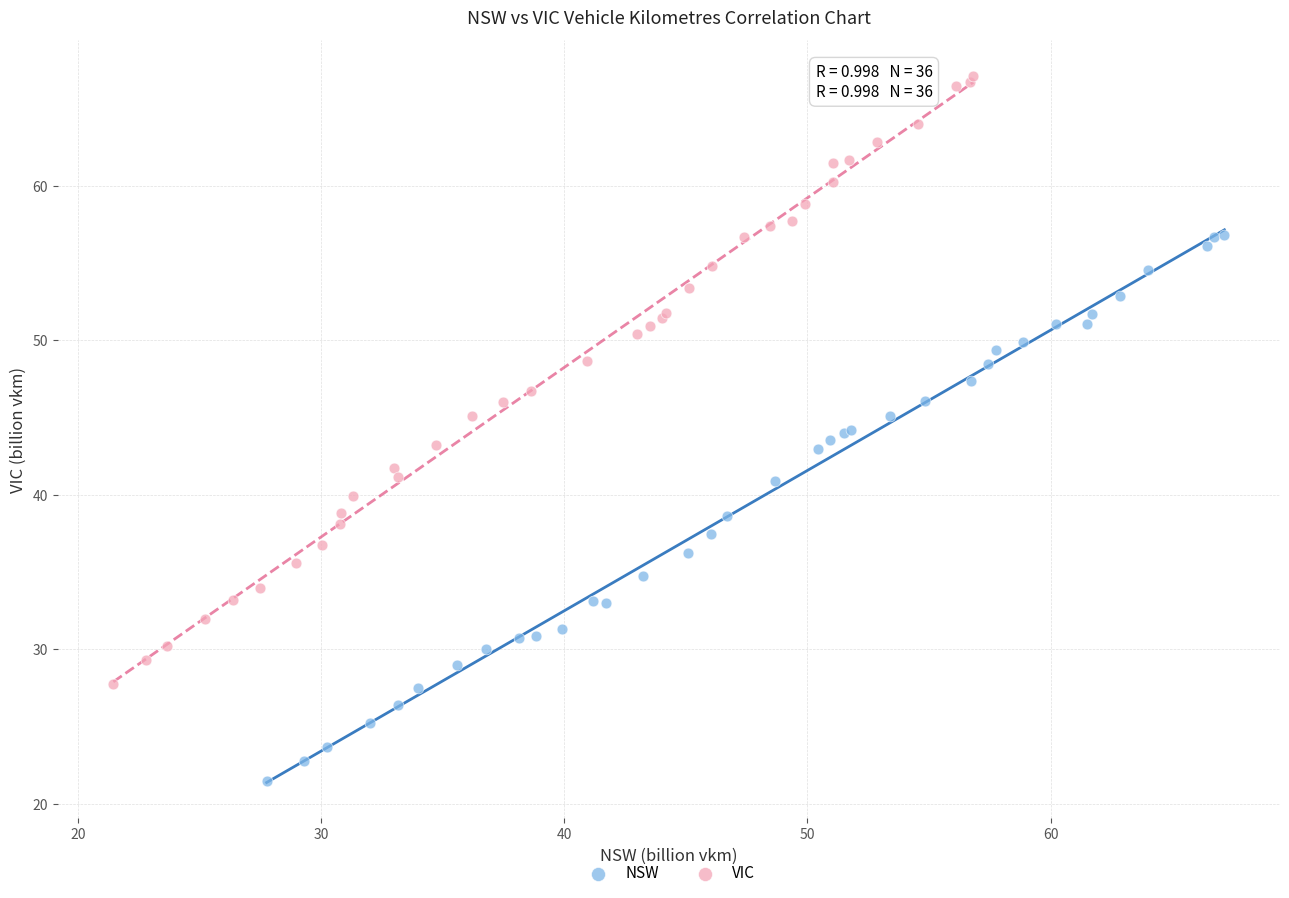

Which series reaches the minimum Y coordinate?

NSW